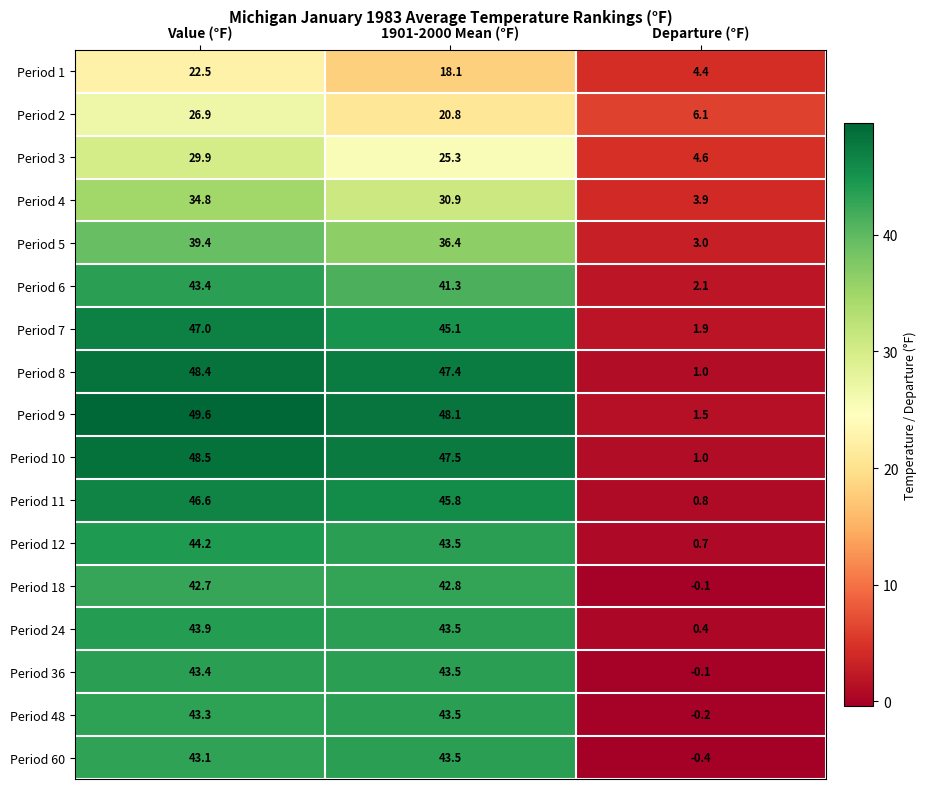

Which series has the largest total across all categories?

Period 9